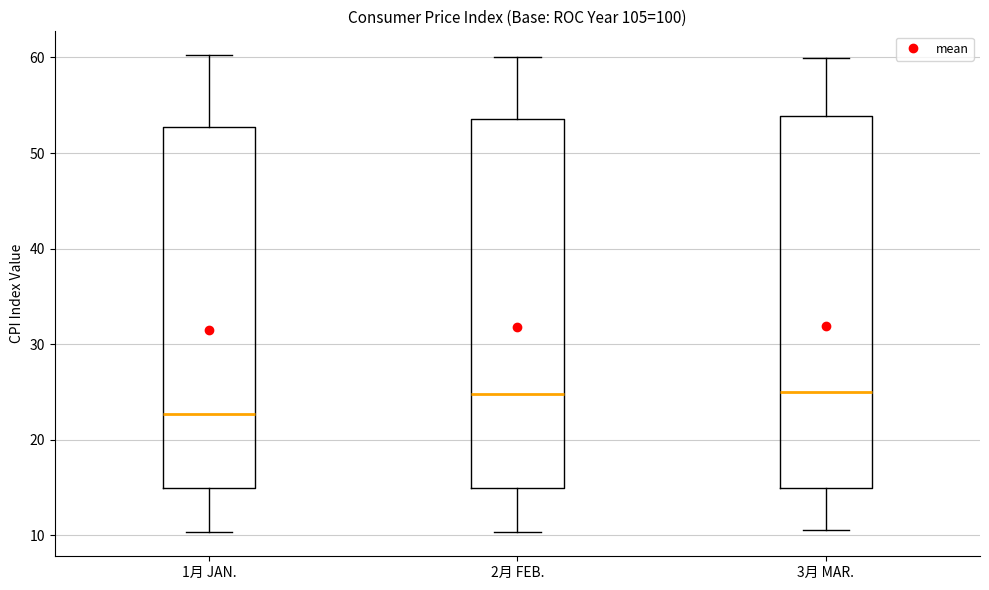

Which box's median line is the lowest?

1月 JAN.